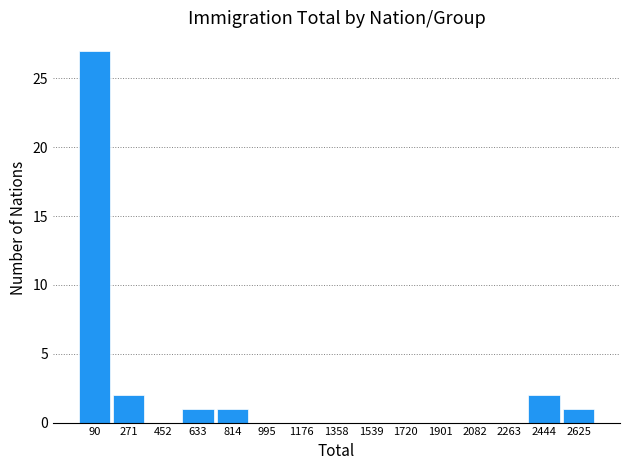

Reading left to right, list every bar in this chart as the range it spans on the x-axis followed by its height. Neither the bar edges nor the heights are printed on the chart, so give them approximately, as read against the axes.

0 to 180: 27
180 to 360: 2
360 to 540: 0
540 to 720: 1
720 to 900: 1
900 to 1080: 0
1080 to 1260: 0
1260 to 1440: 0
1440 to 1620: 0
1620 to 1820: 0
1820 to 2000: 0
2000 to 2180: 0
2180 to 2360: 0
2360 to 2540: 2
2540 to 2720: 1